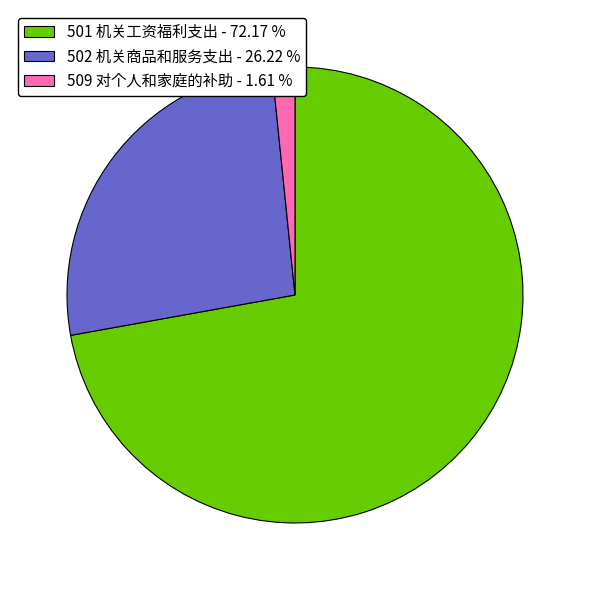

Does 501 机关工资福利支出 account for over 50% of the chart?

Yes